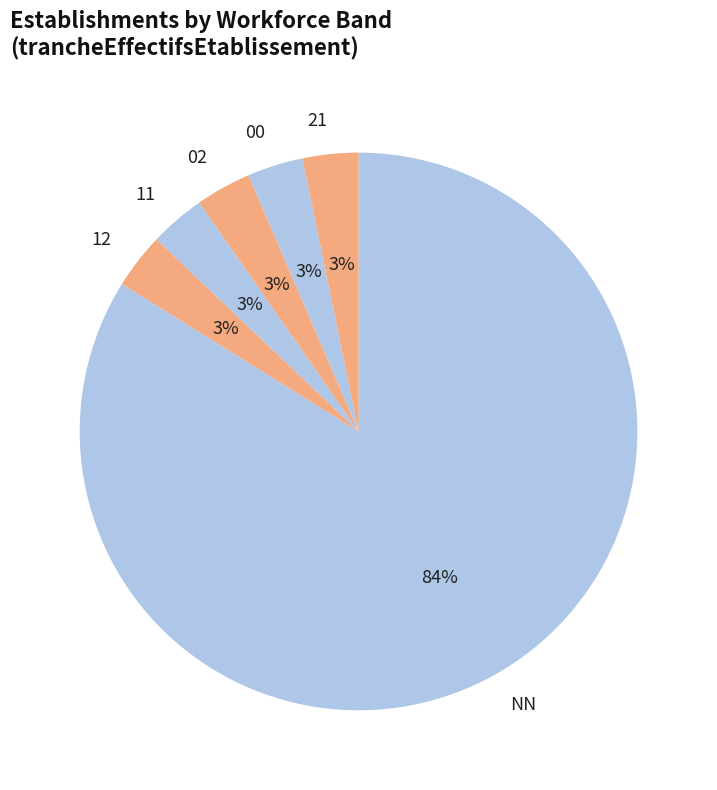

The NN slice represents 90% of the pie. True or false?

False